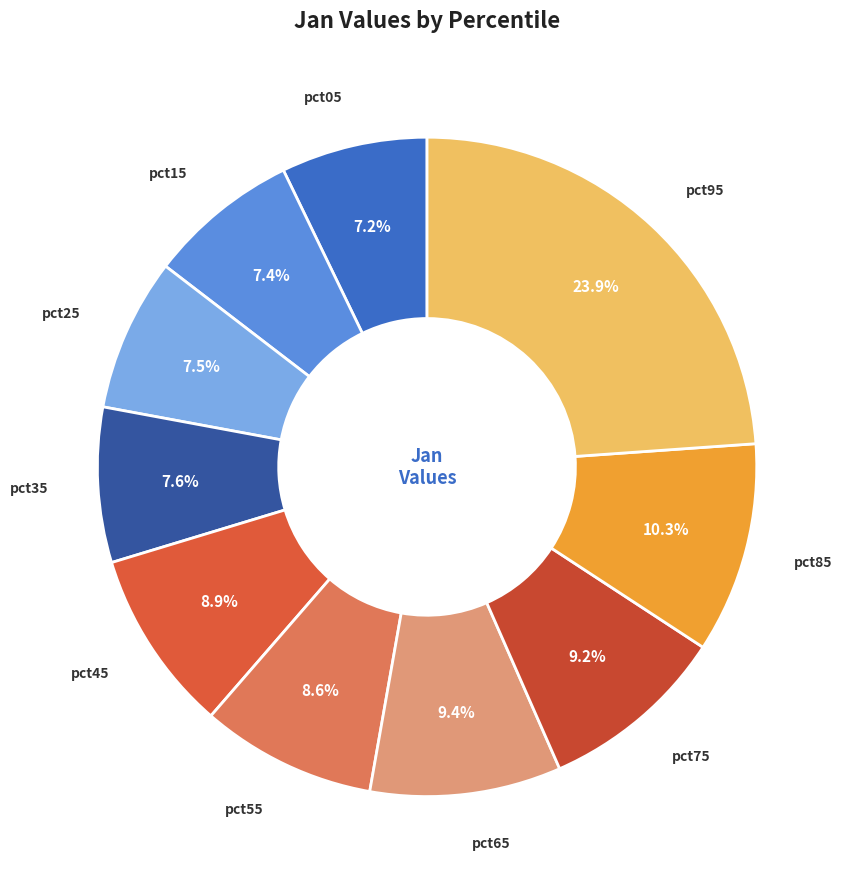

Is pct95 the majority of the pie?

No